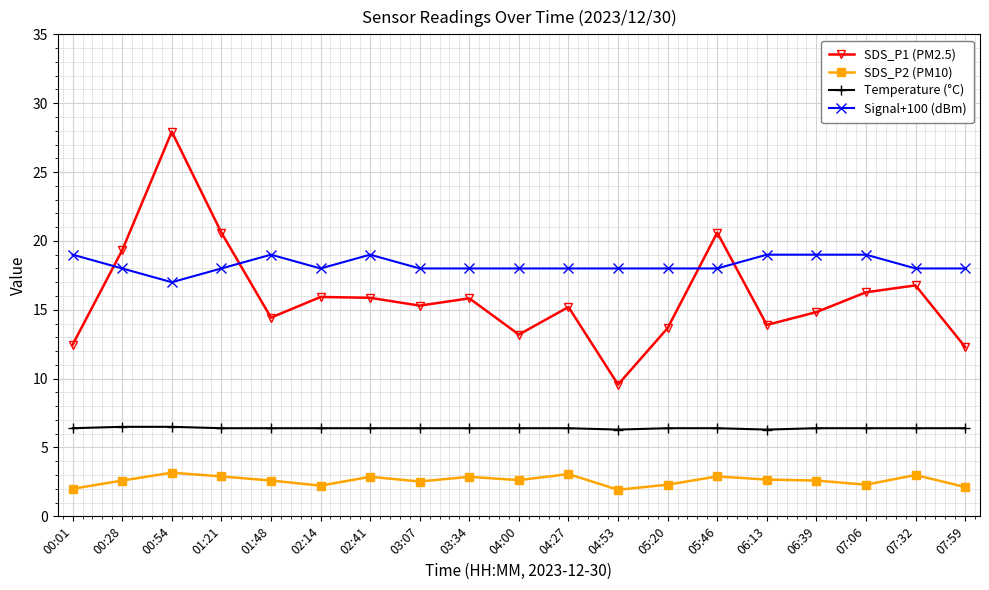

What is the approximate value of Signal+100 (dBm) at 02:14?

18.0